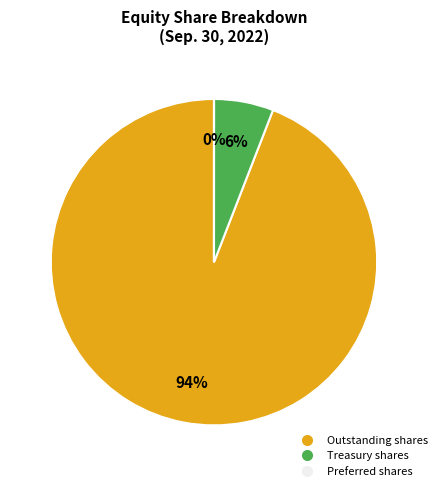

What is the largest slice in the pie chart?

Outstanding shares